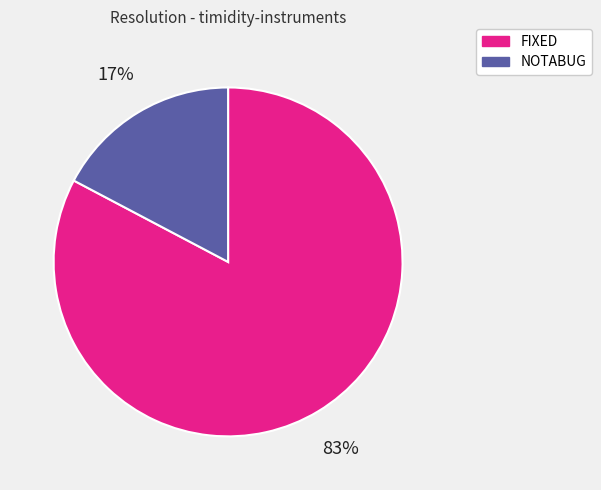

How many slices are in this pie chart?

2